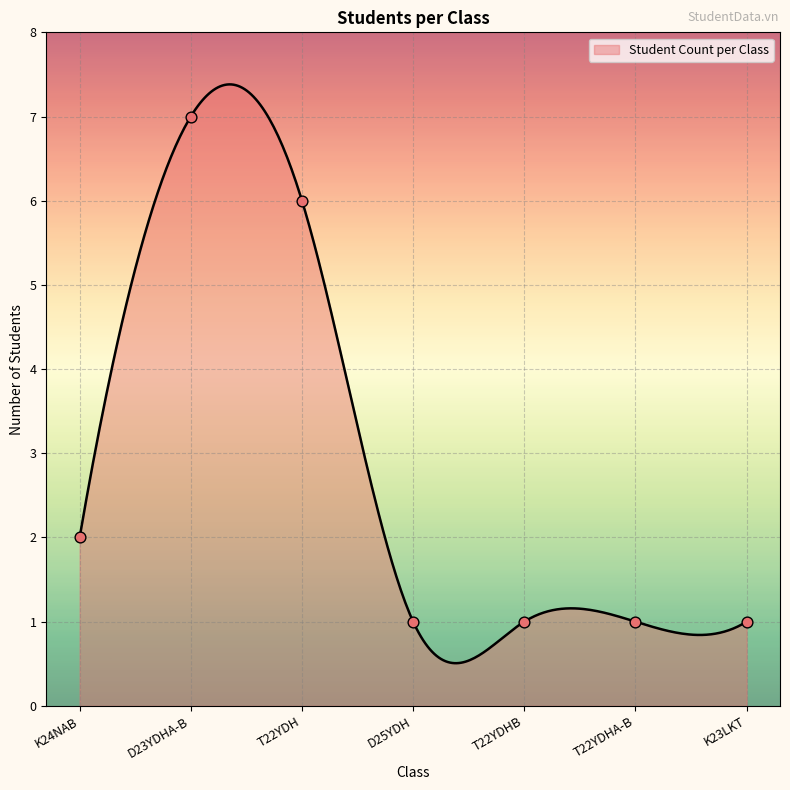

What is the lowest value of the Student Count per Class series?

0.5